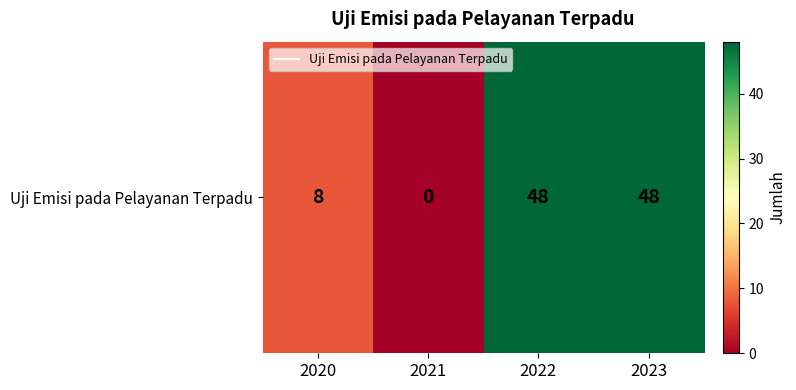

Approximately how many times larger is the value at 2022 compared to 2020?

6.0